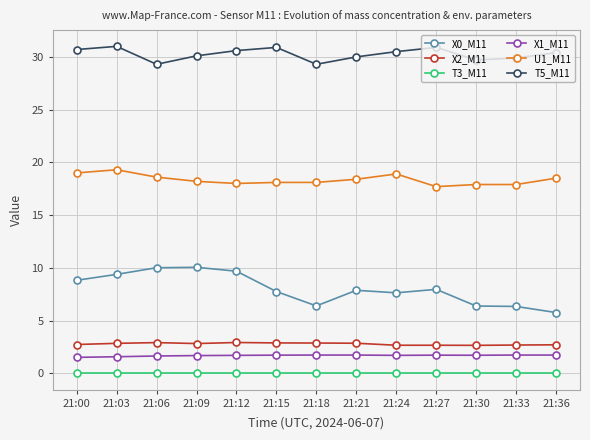

What is the difference between the highest and lowest values at 21:09?

30.1